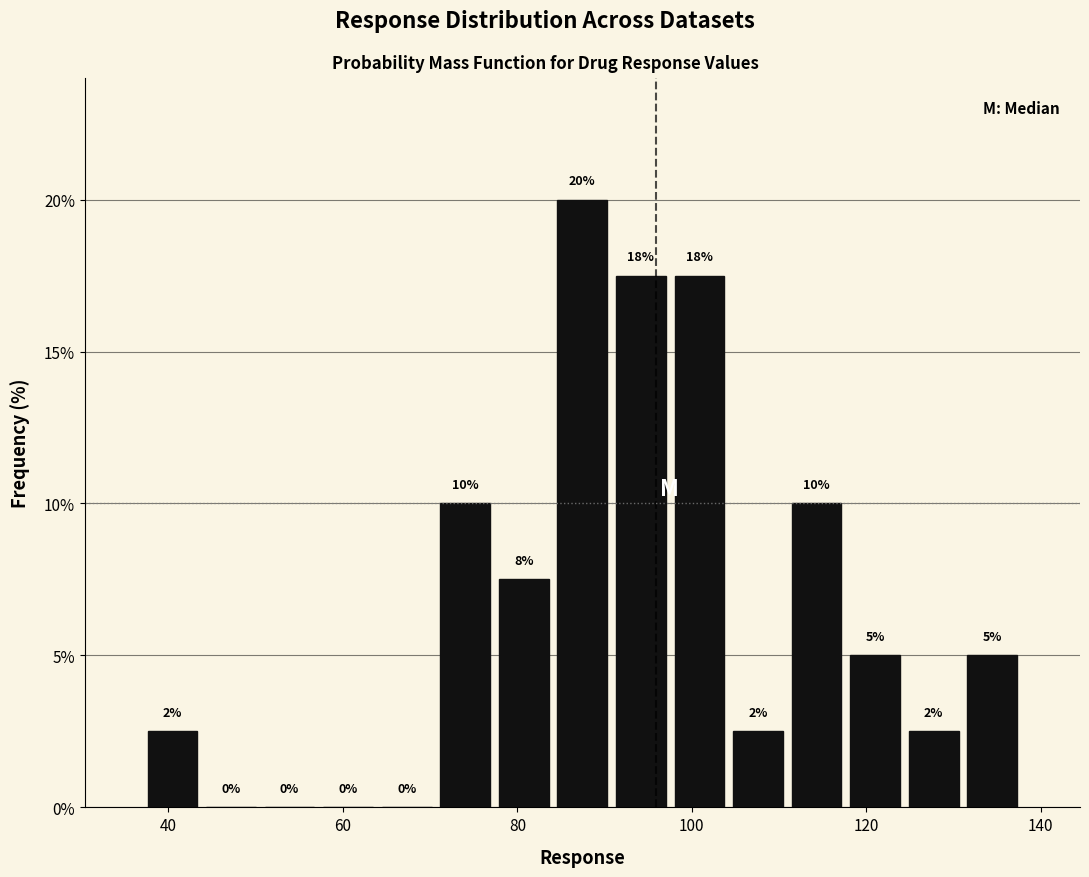

Around what value on the x-axis is the tallest bar? Give the approximate position of its centre, as read against the axis.

88